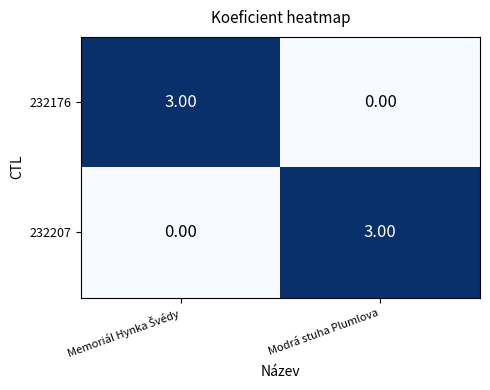

Rank the series at Modrá stuha Plumlova from lowest to highest value.

232176, 232207